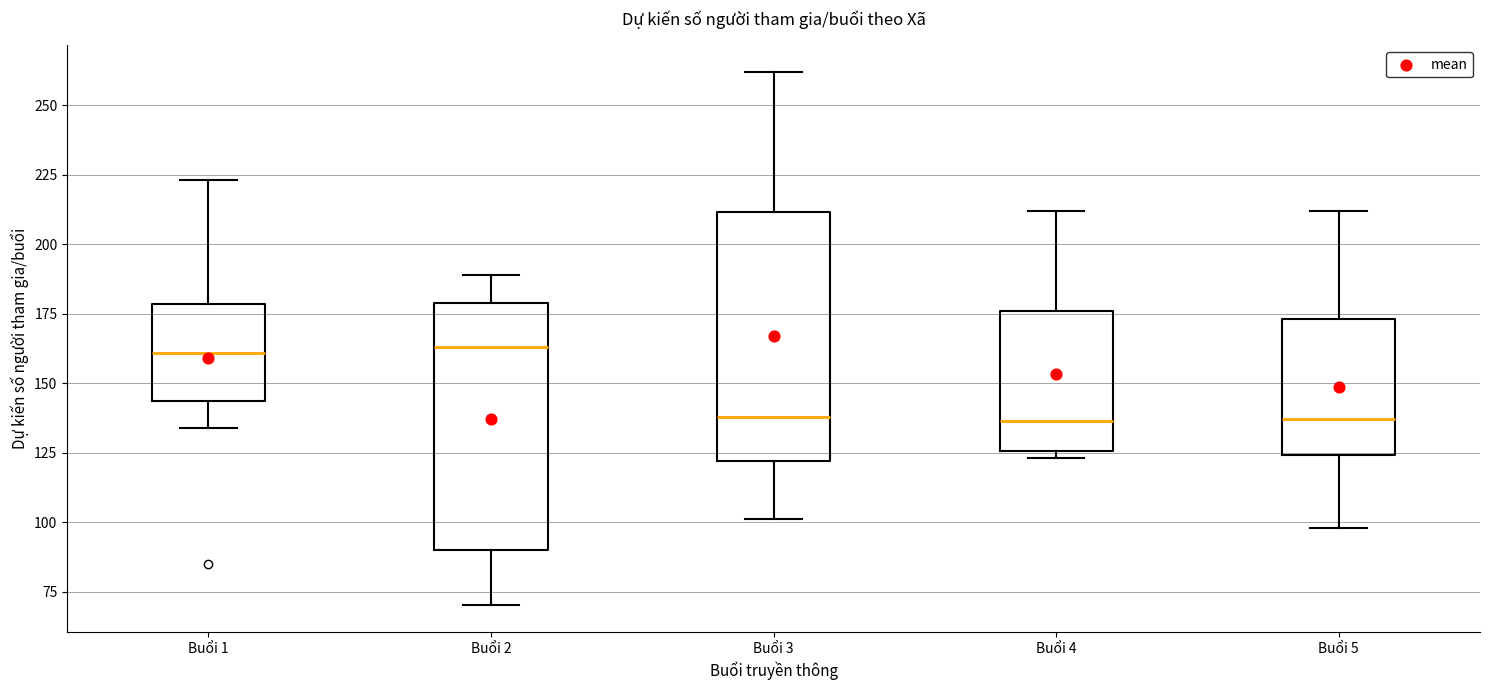

Reading left to right, transcribe this box plot: for each box, give where its median line is, the range the box spans, and where its two whiskers end, as read against the y-axis. The values are not printed on the chart, so give them approximately, as read against the axis.

Buổi 1: median 160, box 145 to 180, whiskers 135 to 225
Buổi 2: median 165, box 90 to 180, whiskers 70 to 190
Buổi 3: median 140, box 120 to 210, whiskers 100 to 260
Buổi 4: median 135, box 125 to 175, whiskers 125 (just below the box's lower edge) to 210
Buổi 5: median 135, box 125 to 175, whiskers 100 to 210